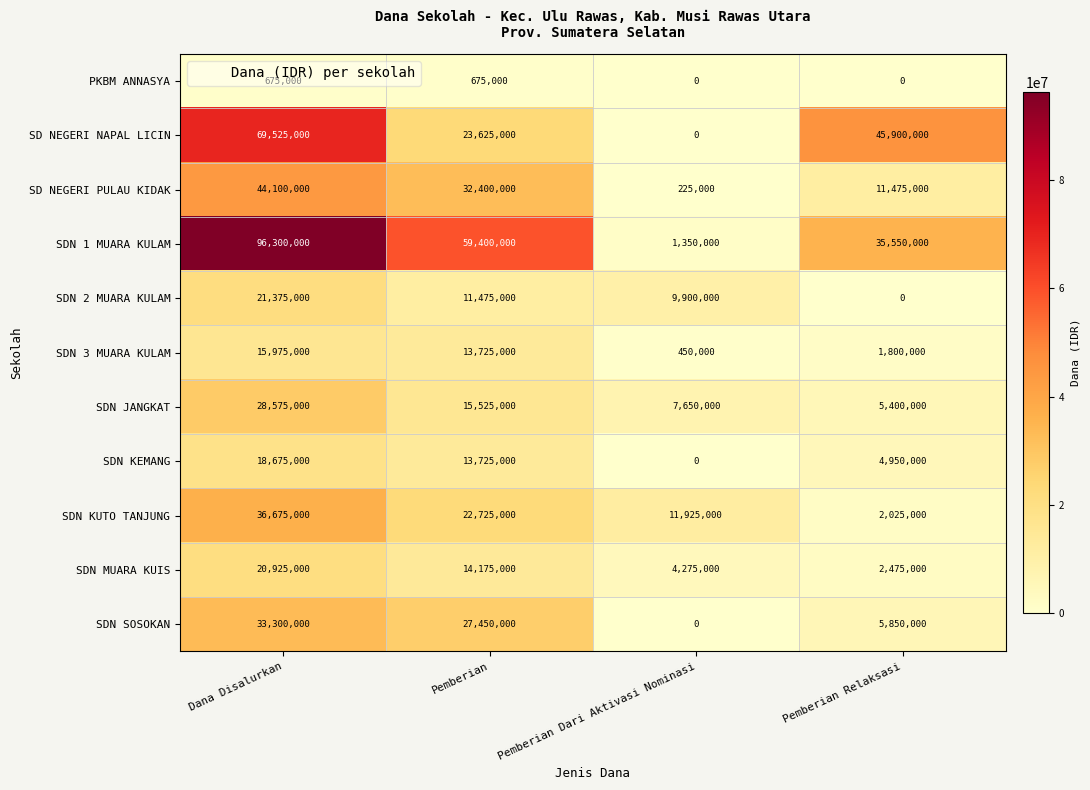

What is the difference between the highest and lowest values at Pemberian?

58725000